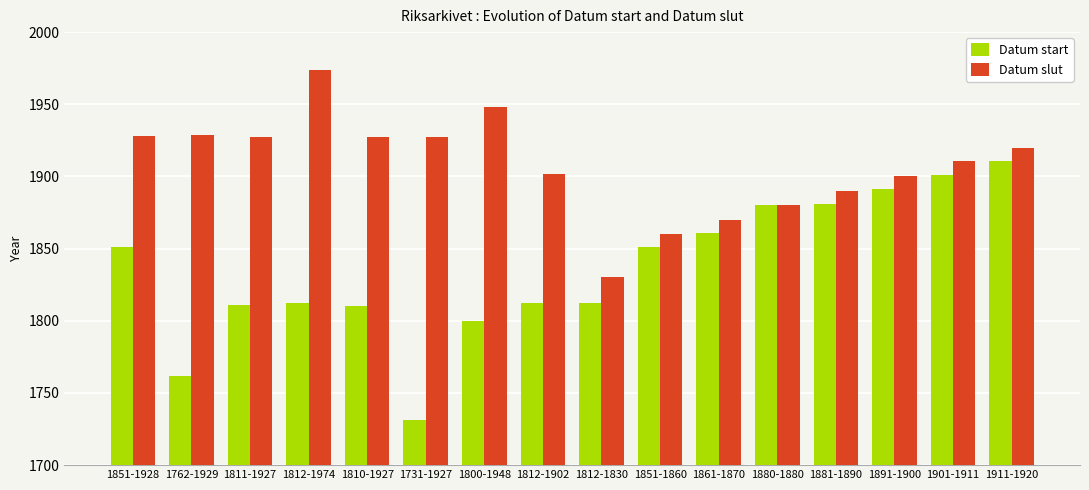

What is the total value across all series at 1800-1948?

3748